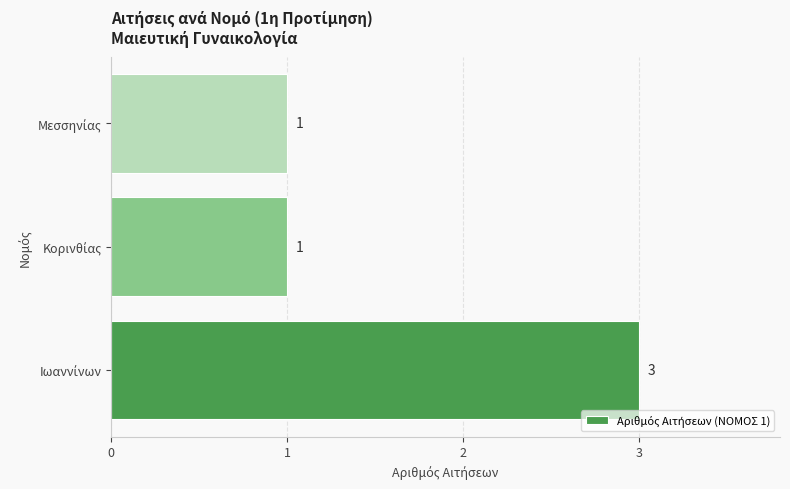

Reading bottom to top, what are all the values shown in this chart?

3	1	1